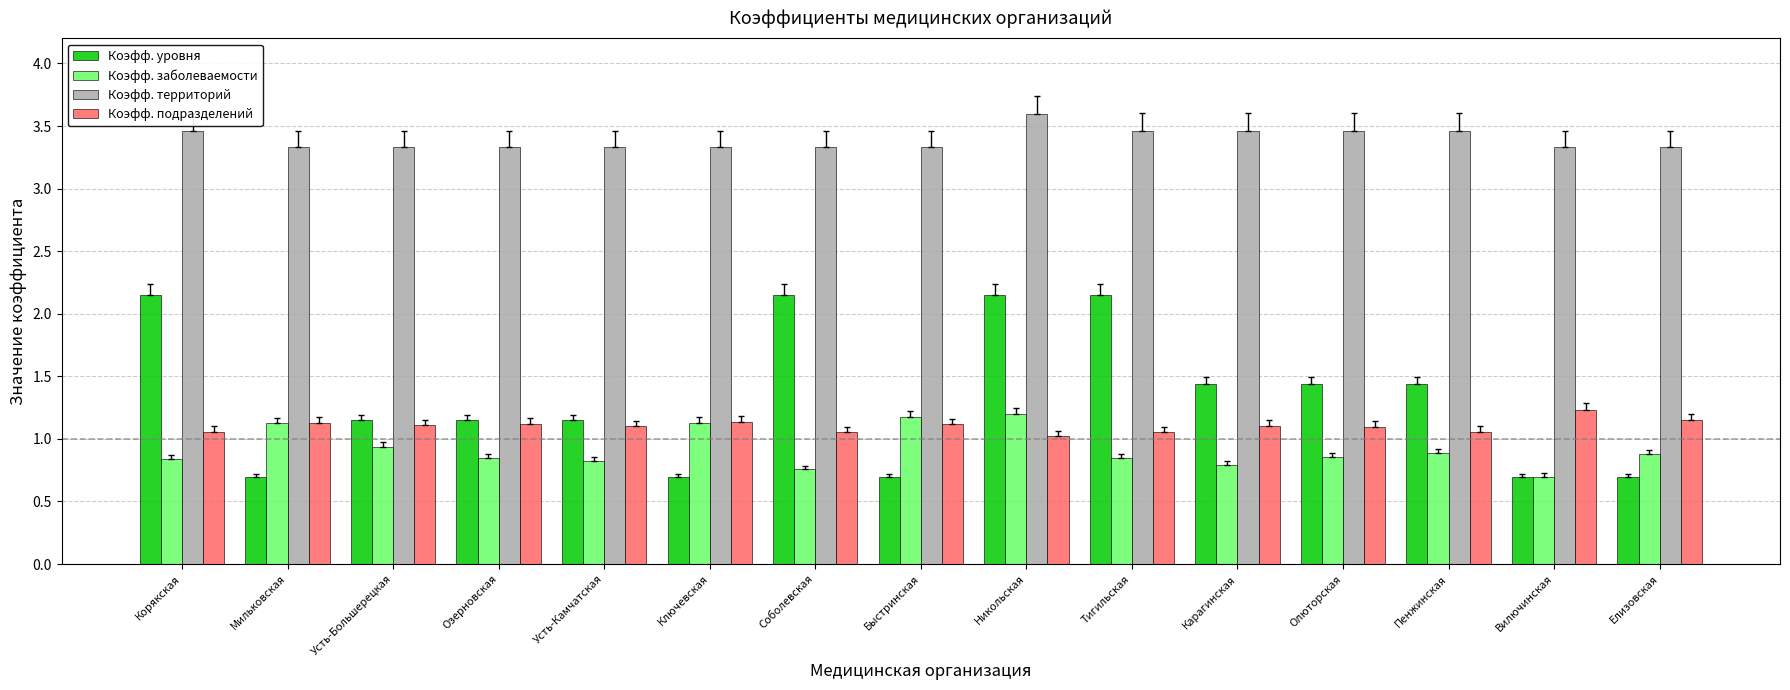

The Коэфф. подразделений series shows 1.1 at Карагинская. True or false?

True